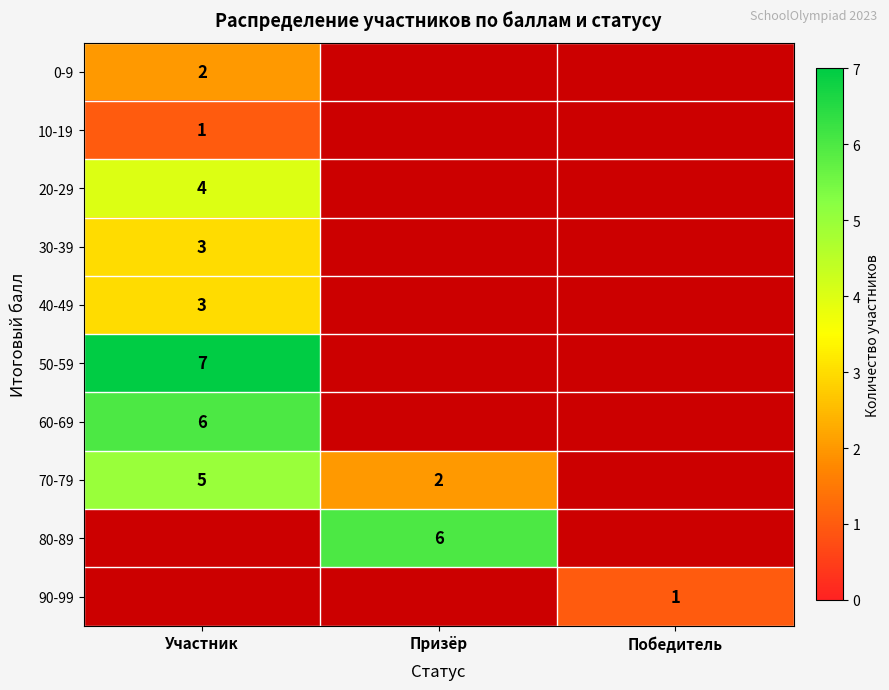

True or false: 90-99 has a value of 2 at Победитель.

False